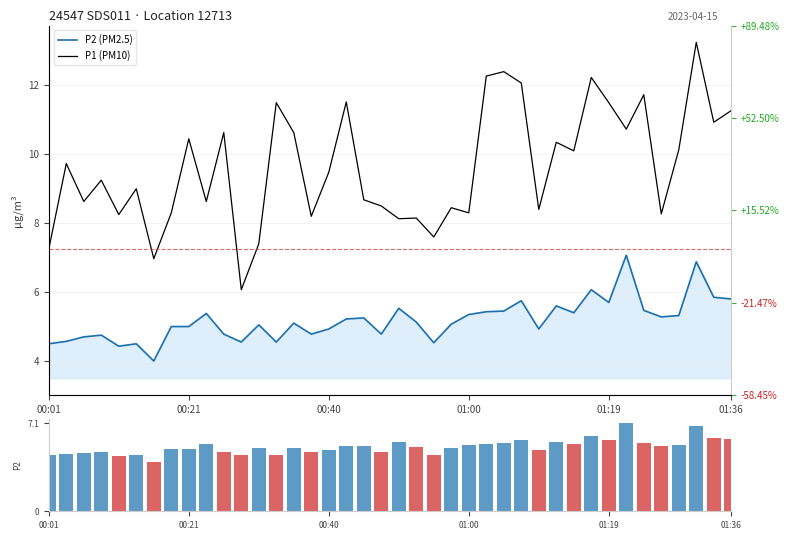

What is the difference between the P1 (PM10) values at 30 and 34?

1.6